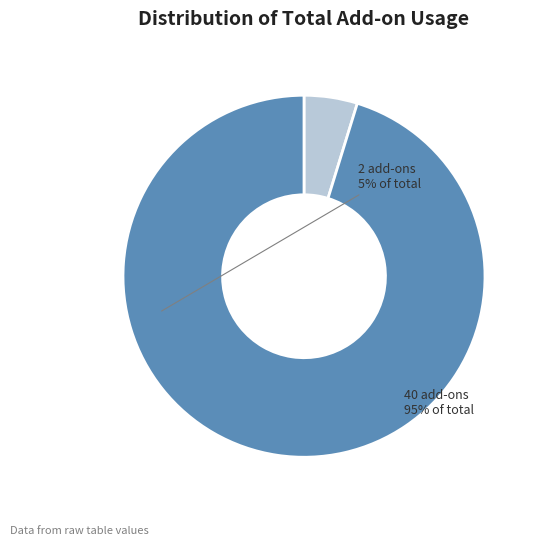

Does any single category account for the majority?

Yes